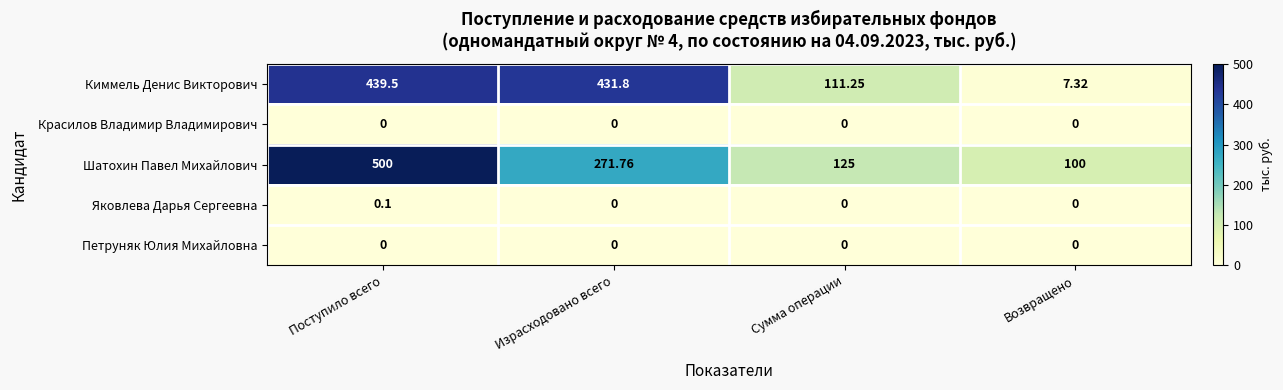

Rank the categories by Шатохин Павел Михайлович value from lowest to highest.

Возвращено, Сумма операции, Израсходовано всего, Поступило всего